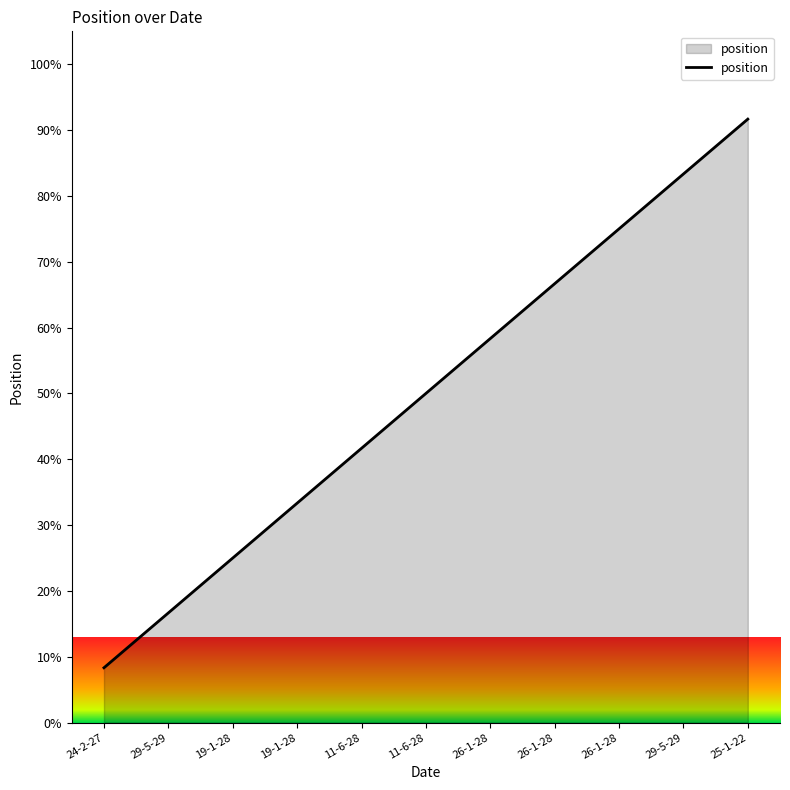

Reading left to right, what are all the values shown in this chart?

8.3	16.7	25.0	33.3	41.7	50.0	58.3	66.7	75.0	83.3	91.7